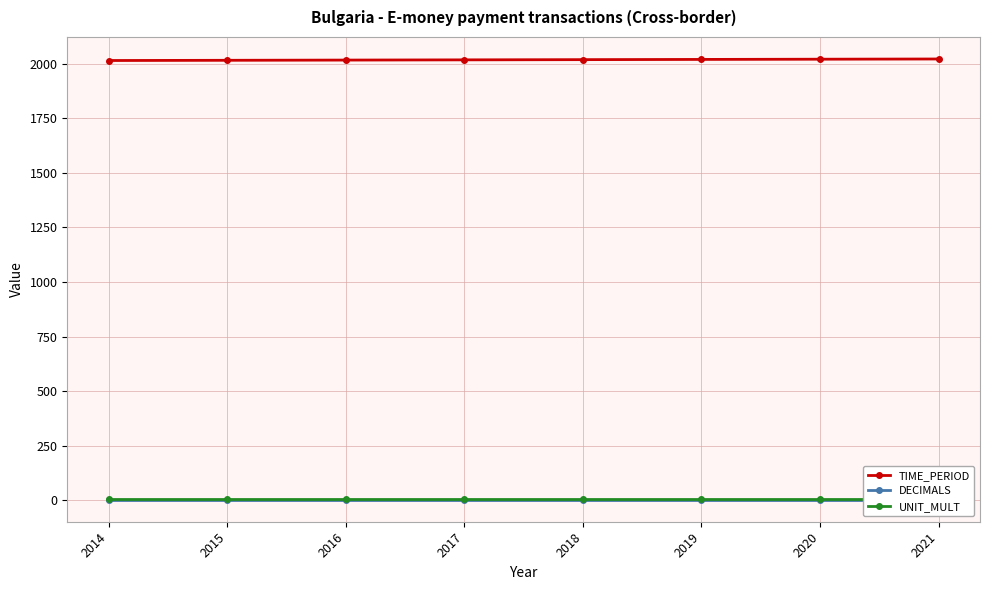

Which has a higher value, 2018 or 2019?

2019